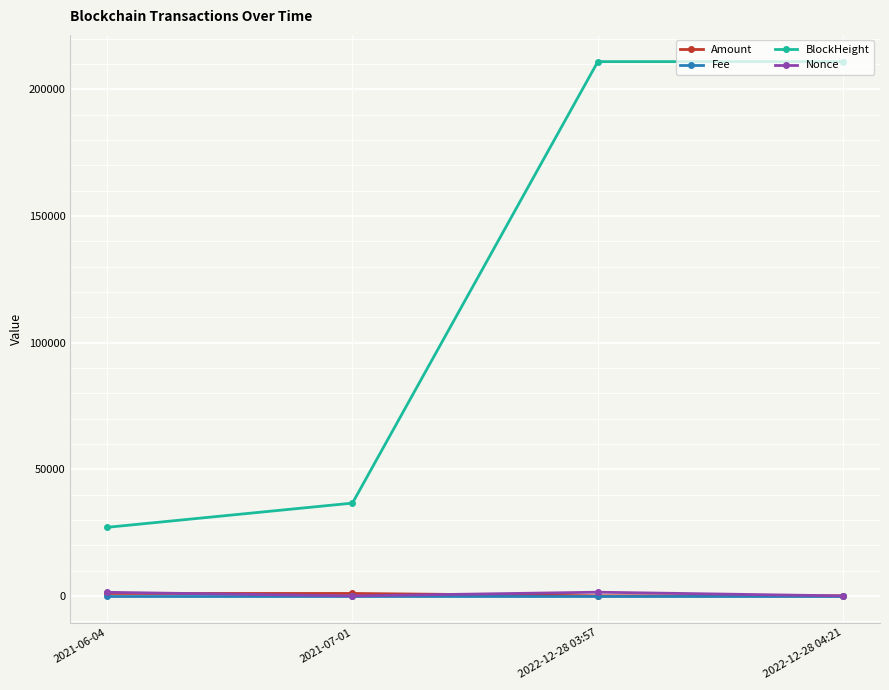

What is the value of the Nonce point at the 4th from the left?

1.0